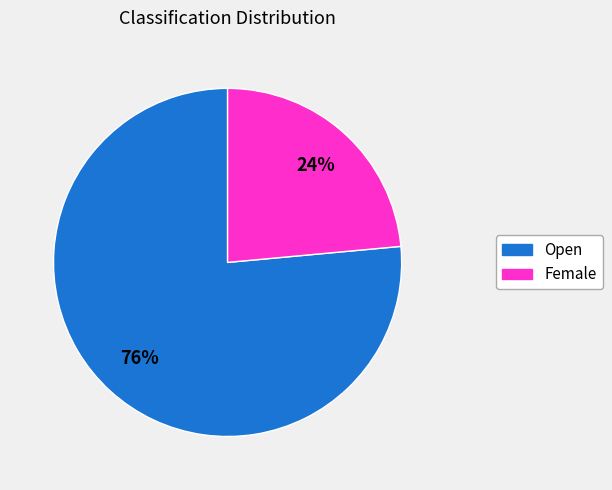

True or false: Open accounts for 63% of the total.

False